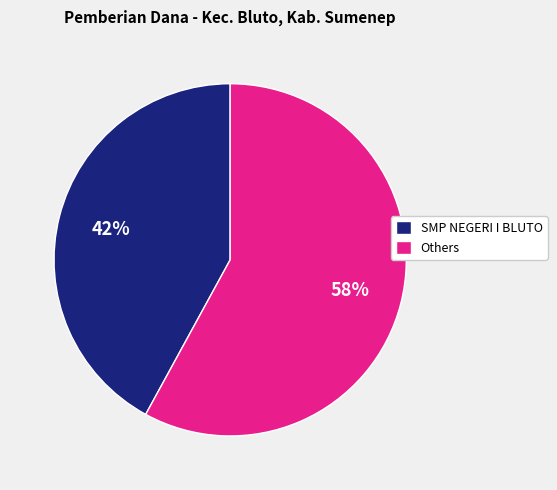

Count the number of slices in the pie.

2